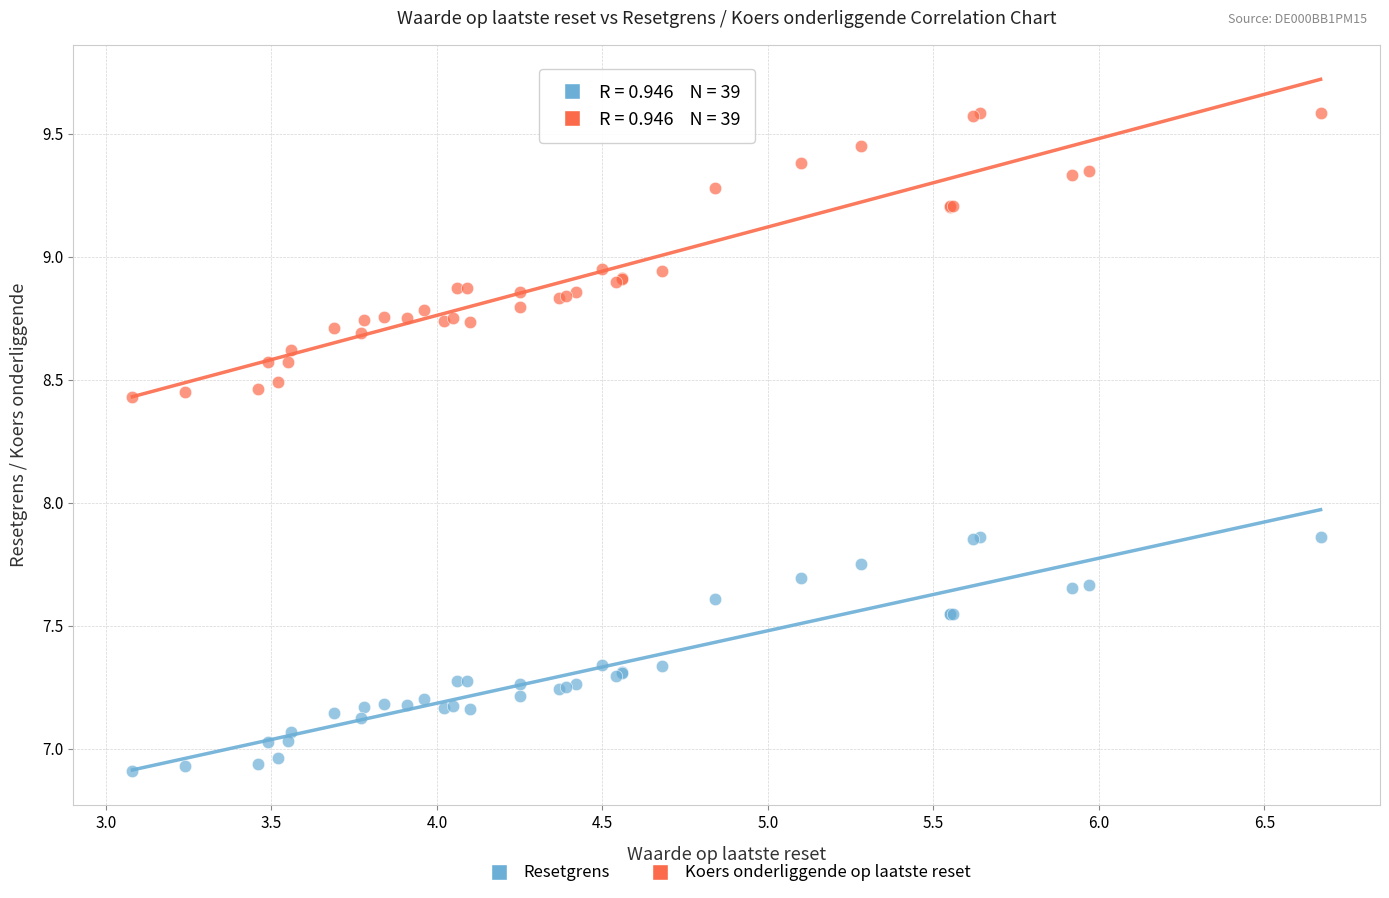

Which series has the widest spread of Y values?

Koers onderliggende op laatste reset